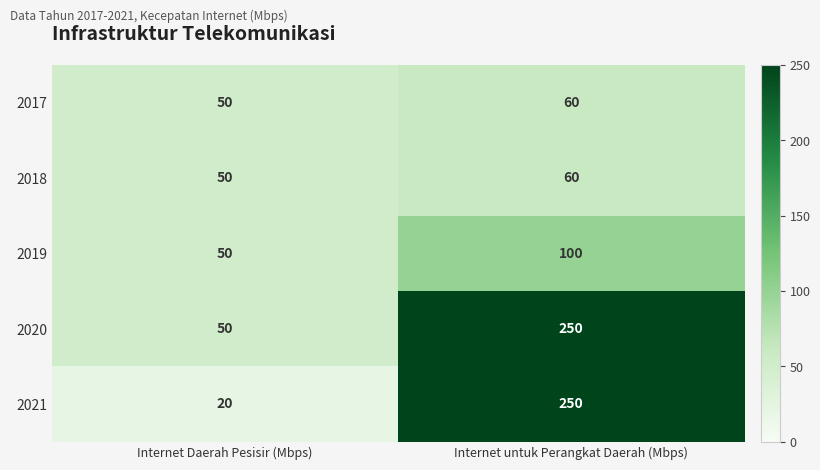

Which series changed the most between Internet Daerah Pesisir (Mbps) and Internet untuk Perangkat Daerah (Mbps)?

2021